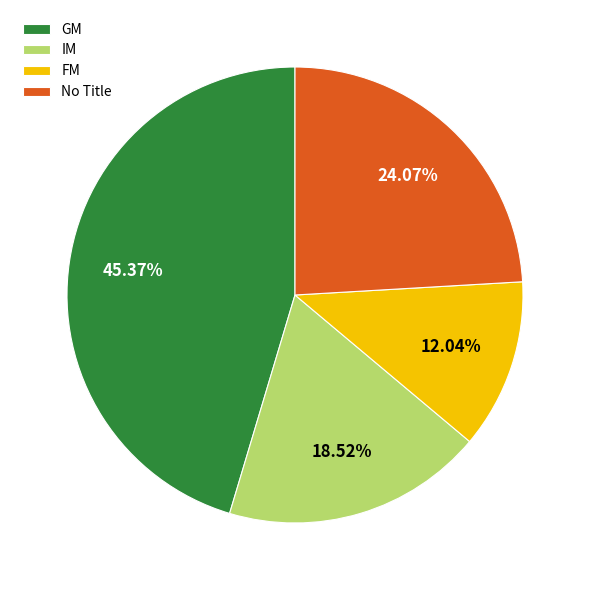

Does any single category account for the majority?

No